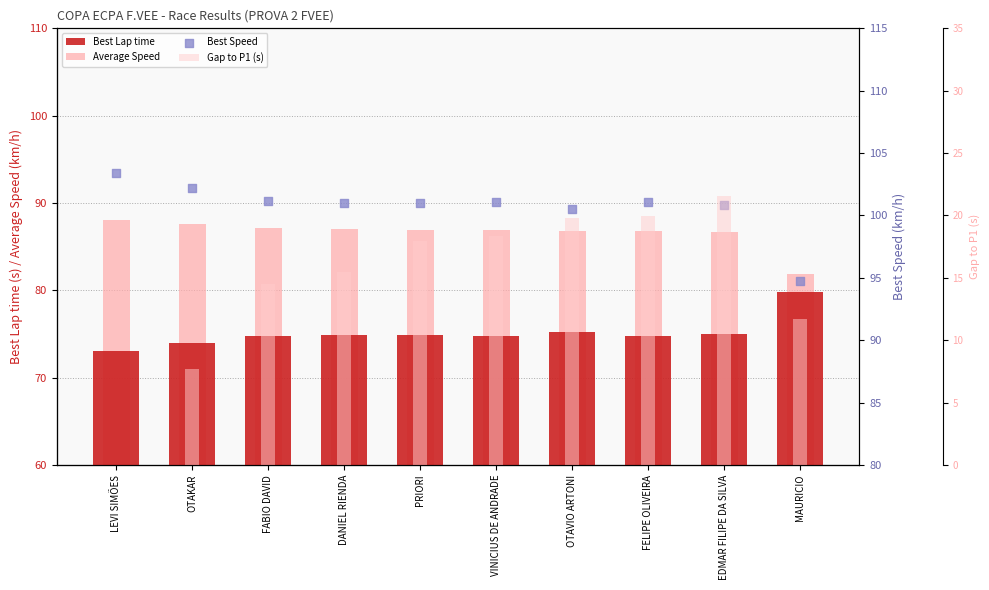

Which series reaches the maximum Y coordinate?

Best Speed